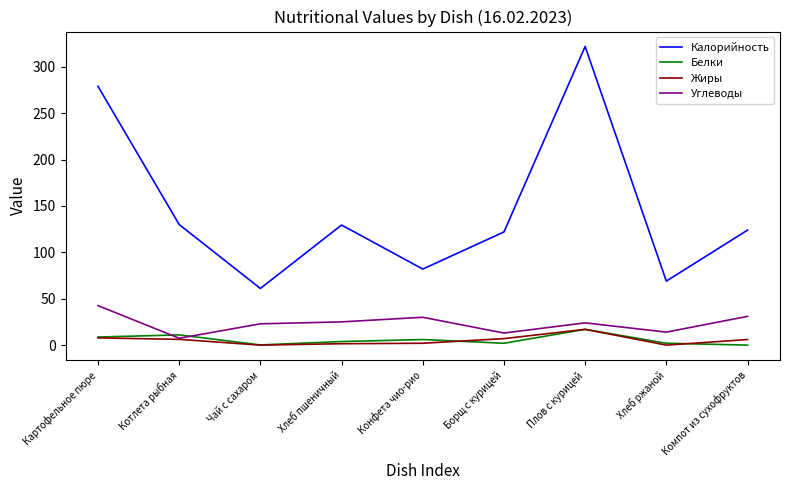

What are all the series names shown in the legend?

Калорийность, Белки, Жиры, Углеводы